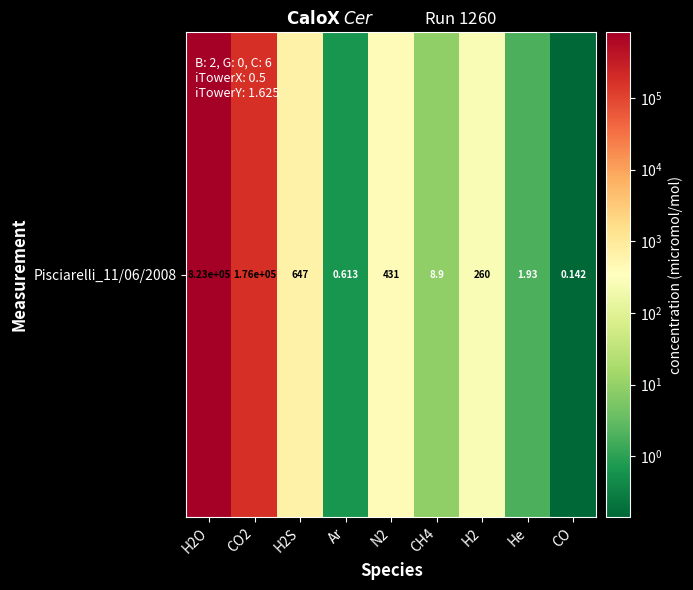

Reading left to right, transcribe all the data shown in this chart.

H2O=823000.0	CO2=175600.0	H2S=647.0	Ar=0.6	N2=431.0	CH4=8.9	H2=260.0	He=1.9	CO=0.1